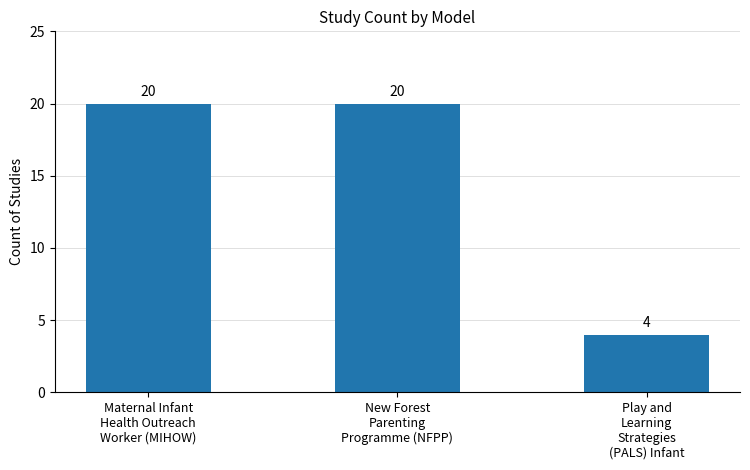

What is the sum of the values at Maternal Infant
Health Outreach
Worker (MIHOW) and Play and
Learning
Strategies
(PALS) Infant?

24